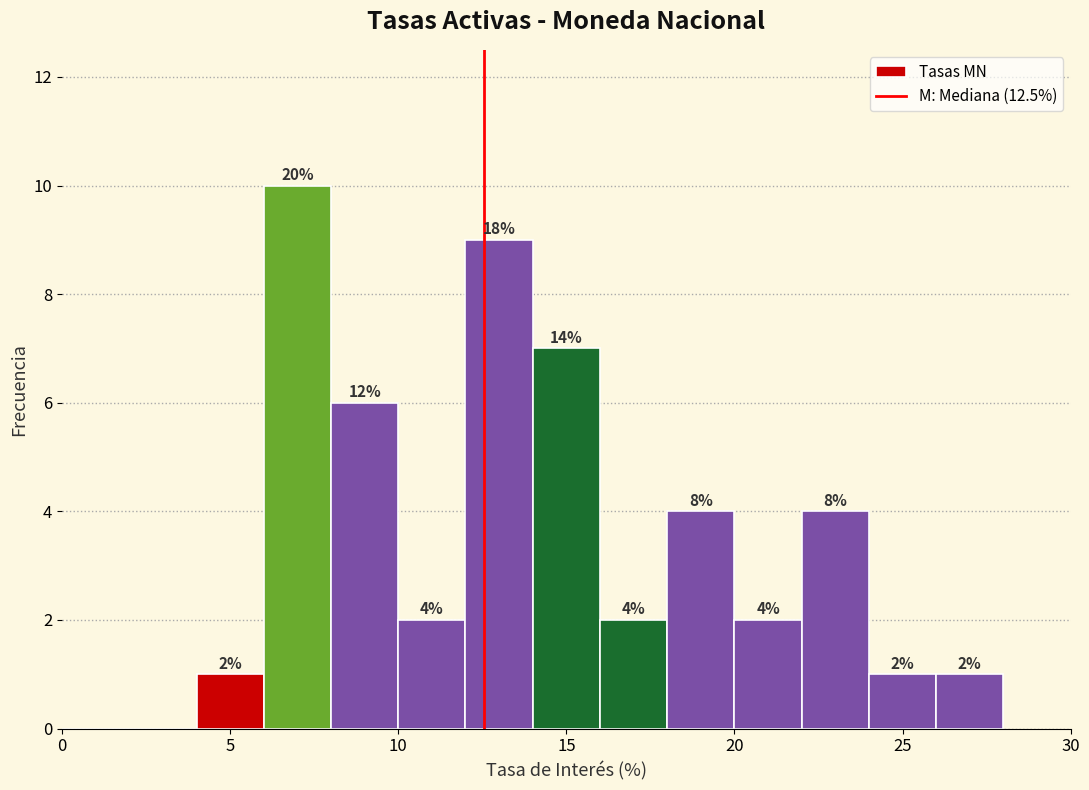

Which range on the x-axis has the tallest bar?

6 to 8